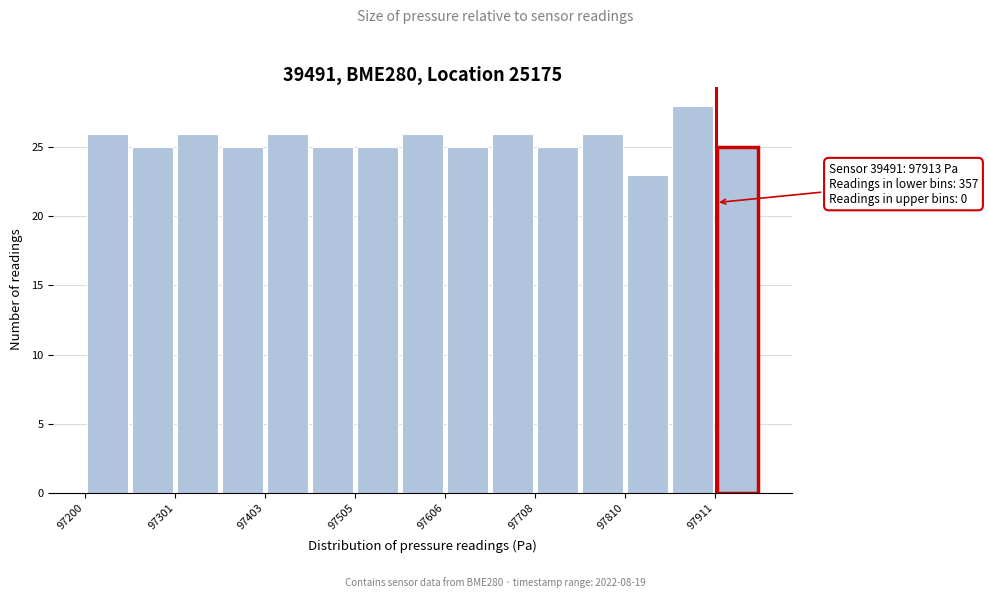

Around what value on the x-axis is the tallest bar? Give the approximate position of its centre, as read against the axis.

97880